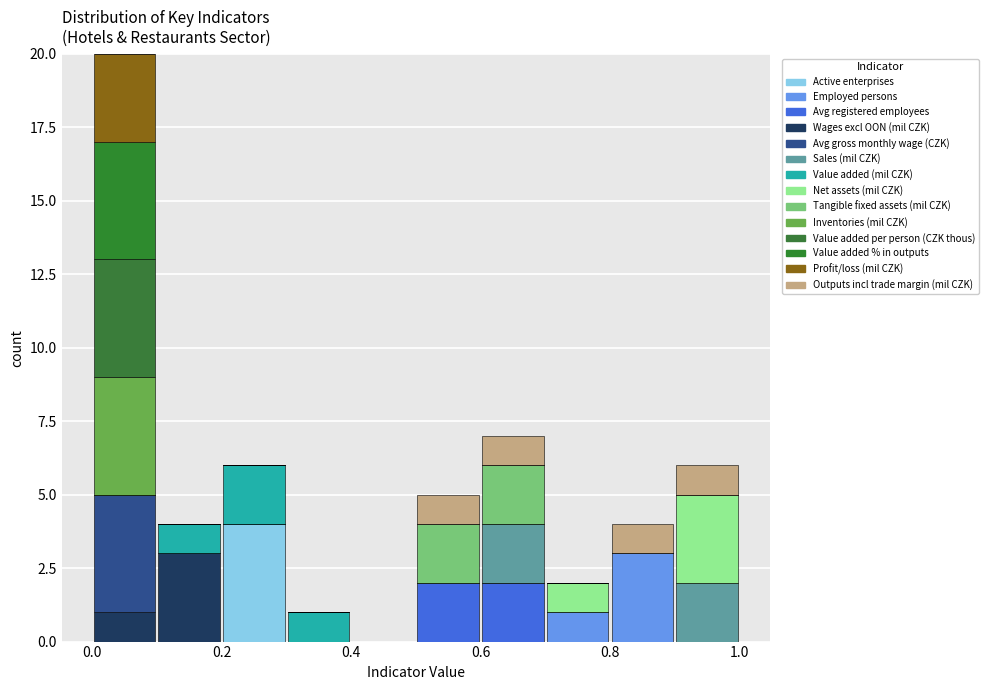

Reading left to right, list every stacked bar in this chart as the range it spans on the x-axis followed by its total height. The values are not printed on the chart, so give them approximately, as read against the axis.

0.0 to 0.1: 20
0.1 to 0.2: 4
0.2 to 0.3: 6
0.3 to 0.4: 1
0.4 to 0.5: 0
0.5 to 0.6: 5
0.6 to 0.7: 7
0.7 to 0.8: 2
0.8 to 0.9: 4
0.9 to 1.0: 6